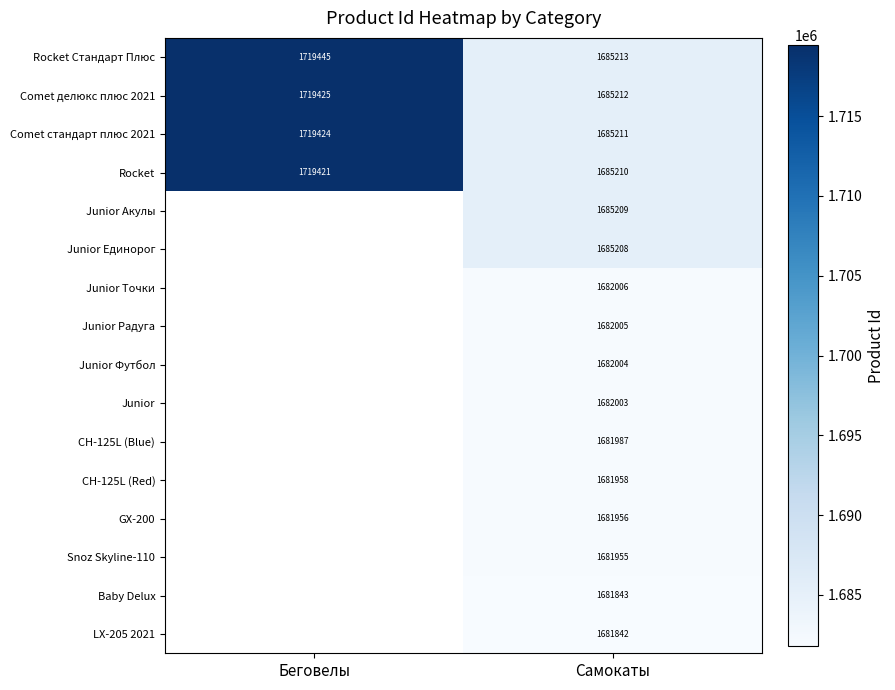

How many distinct data groups are displayed?

16